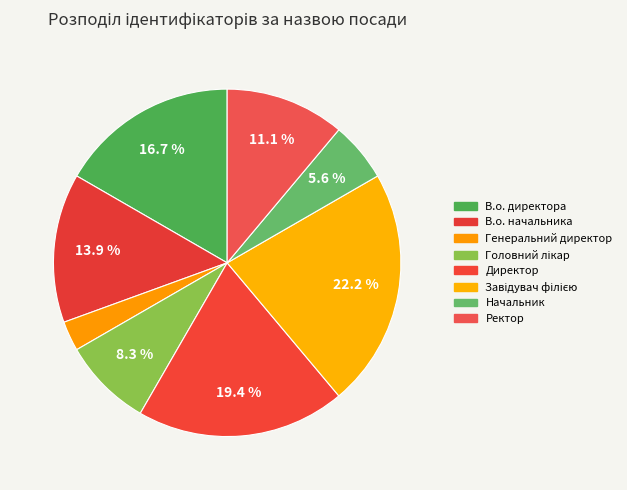

How many slices are in this pie chart?

8